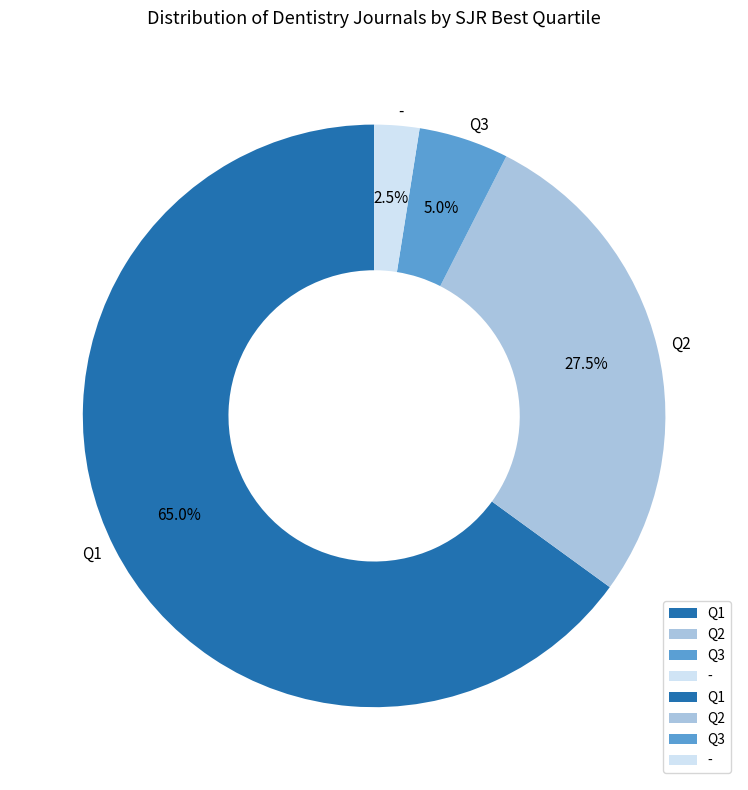

Which slice is the largest?

Q1